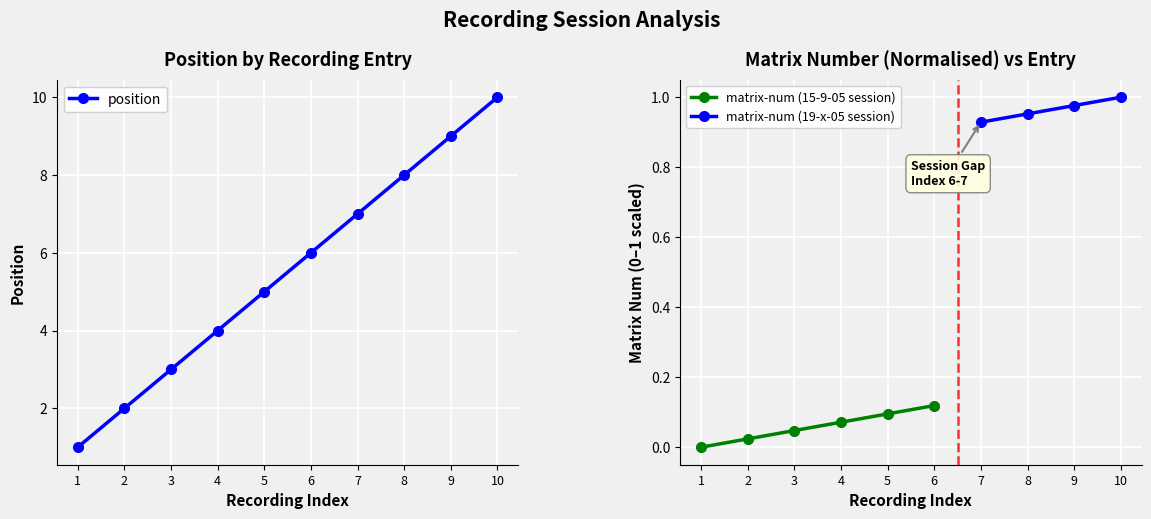

True or false: position has a value of 3 at 4.

False